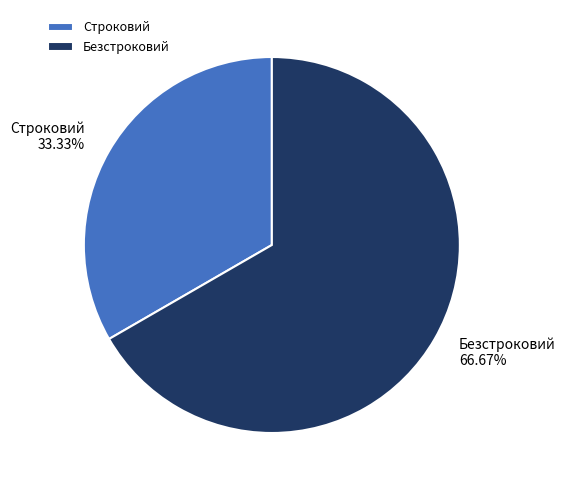

What is the smallest slice in the pie chart?

Строковий